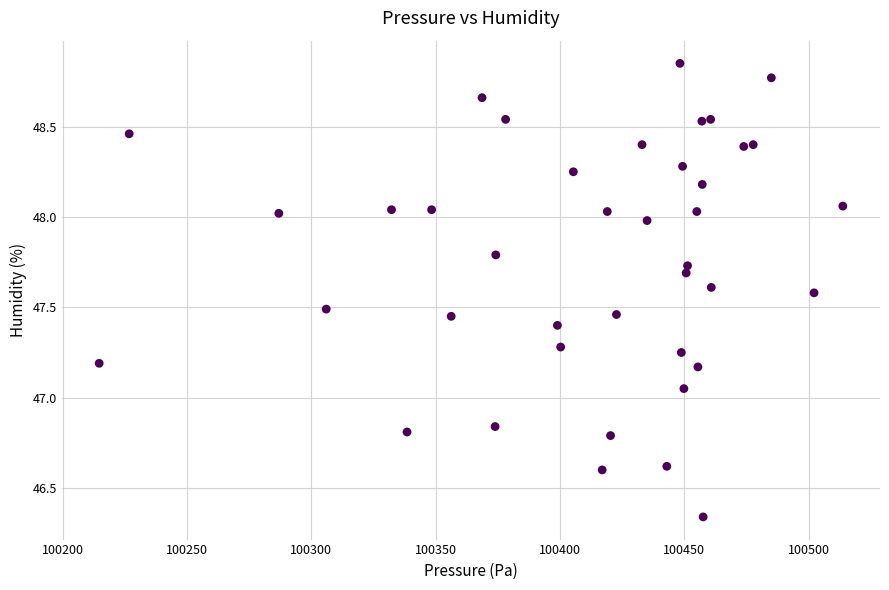

What is the range of X values (max minus min)?

299.1